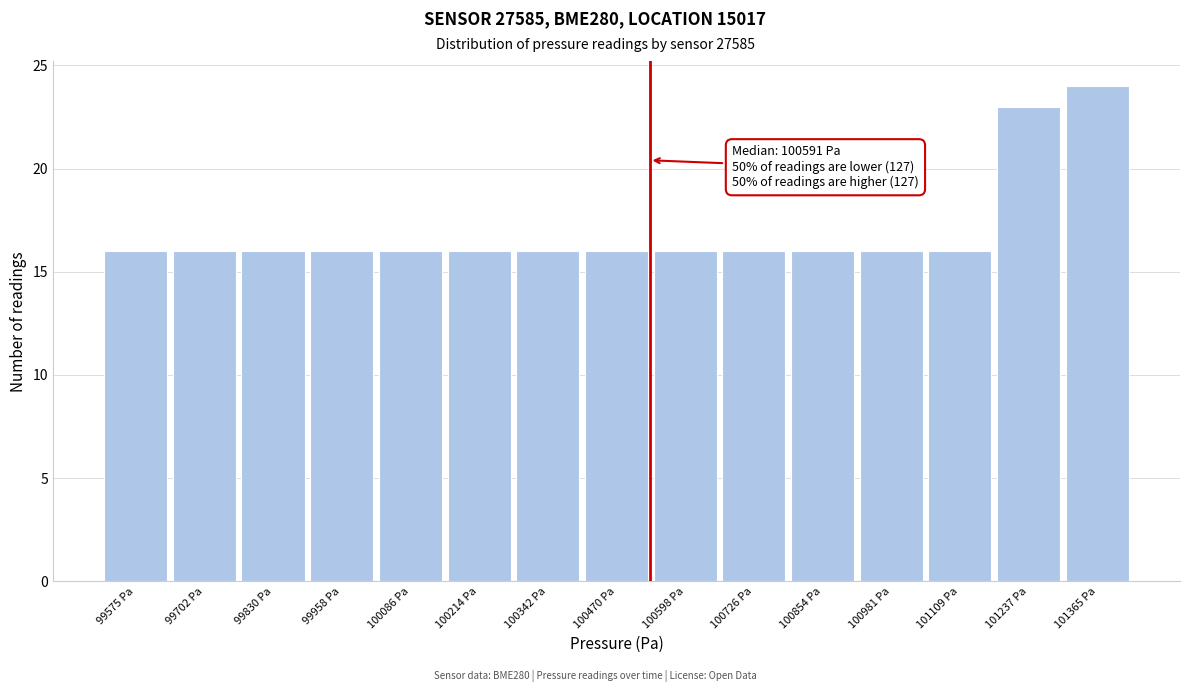

Reading right to left, transcribe all the data shown in this chart.

24	23	16	16	16	16	16	16	16	16	16	16	16	16	16